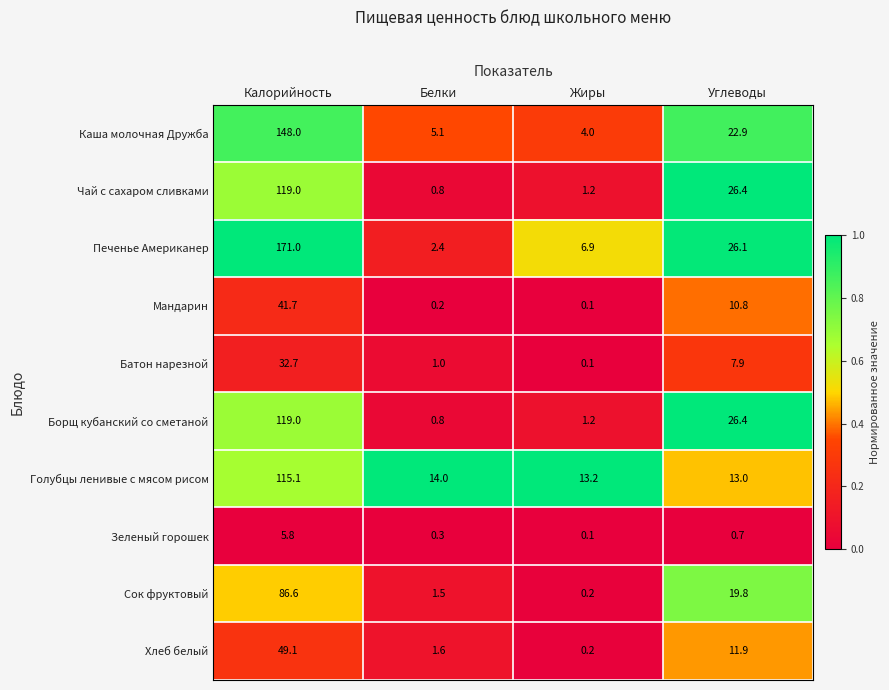

How many data points in Мандарин are less than 10?

2